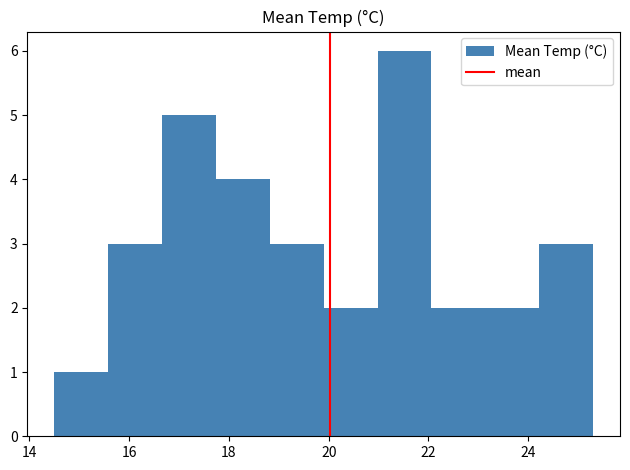

What is the height of the bar covering 20.98 to 22.06 on the x-axis? Neither the bar edges nor the heights are printed on the chart, so give them approximately, as read against the axes.

6